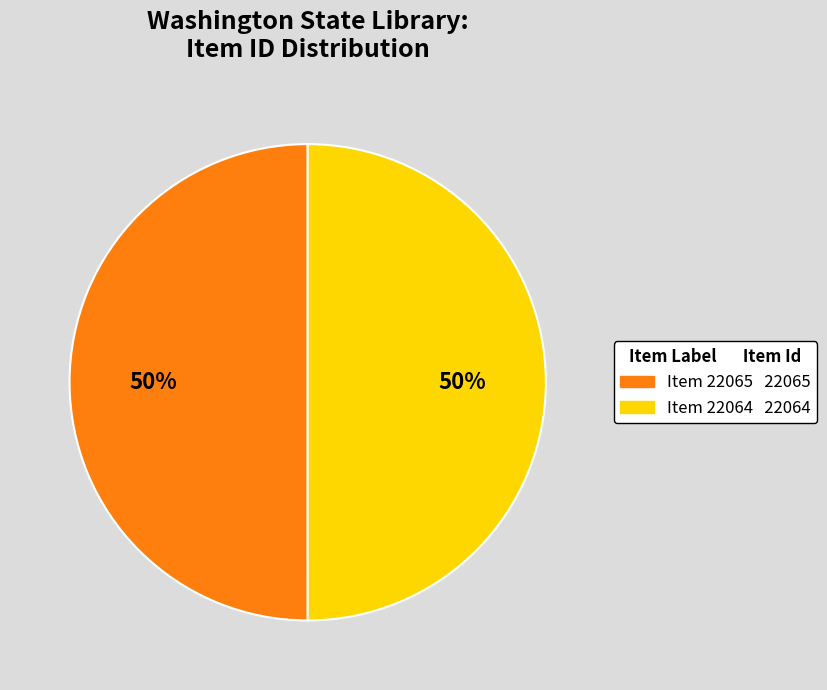

Count the number of slices in the pie.

2